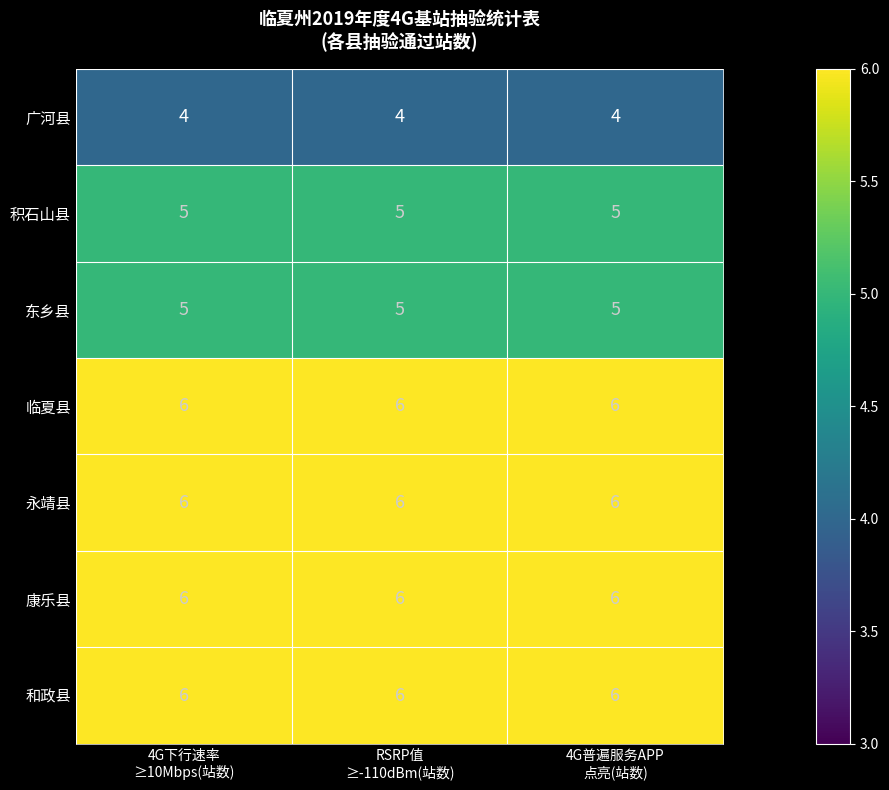

What is the average value of the 临夏县 series?

6